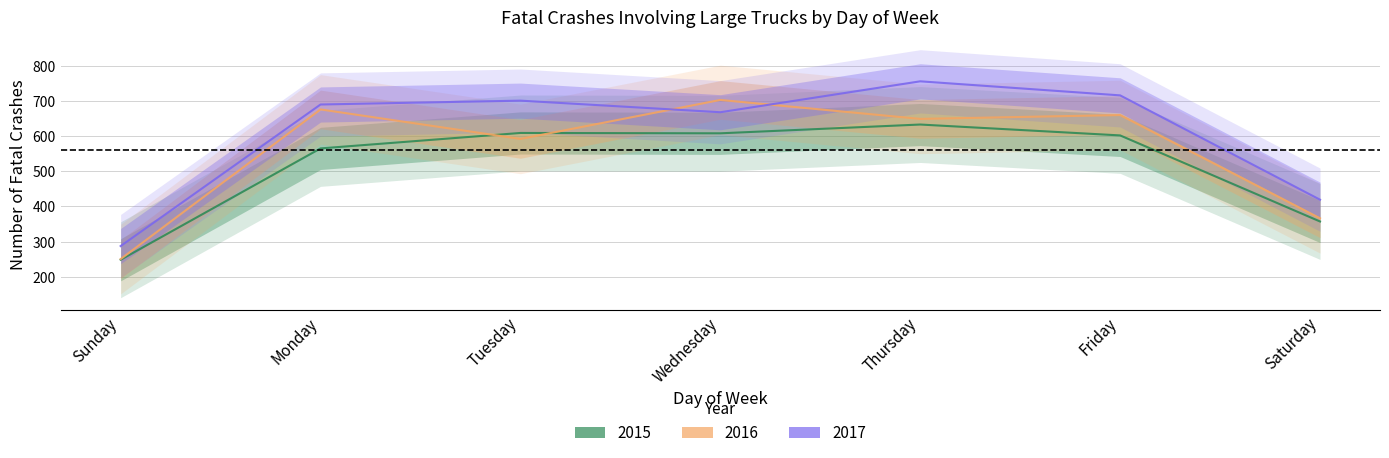

At which category does the chart reach its peak across all series?

Thursday